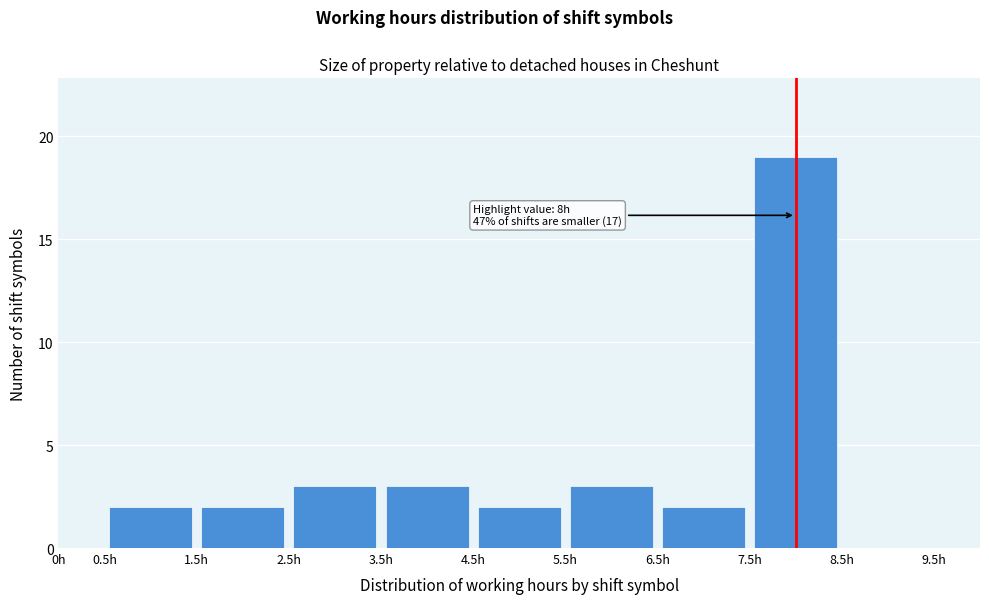

Which range on the x-axis has the tallest bar?

7.5 to 8.5